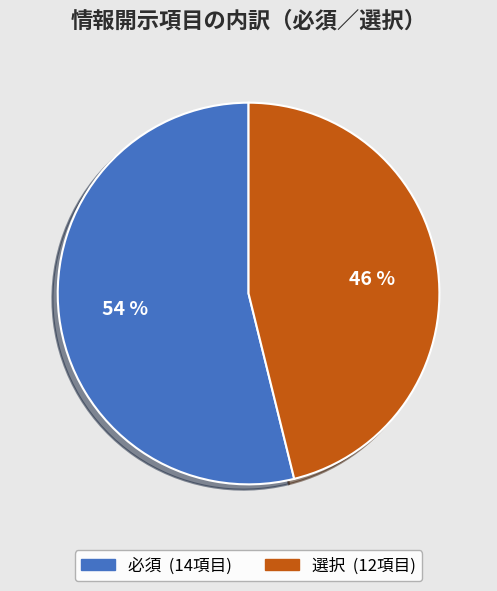

To the nearest percent, what is the combined percentage of 必須 and 選択?

100%